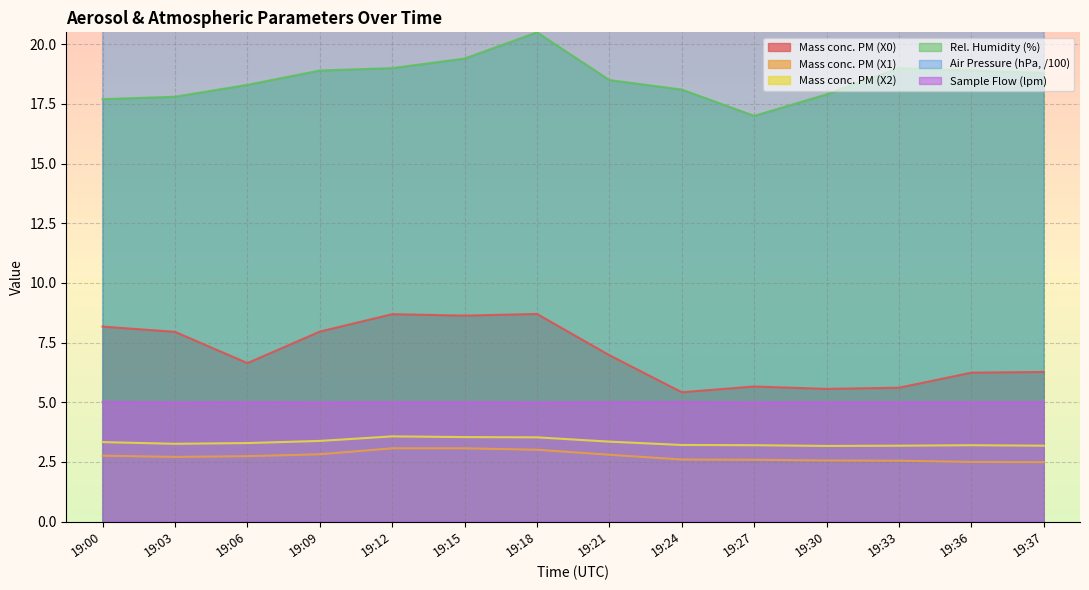

At which label does X0_M11 reach its peak?

19:18